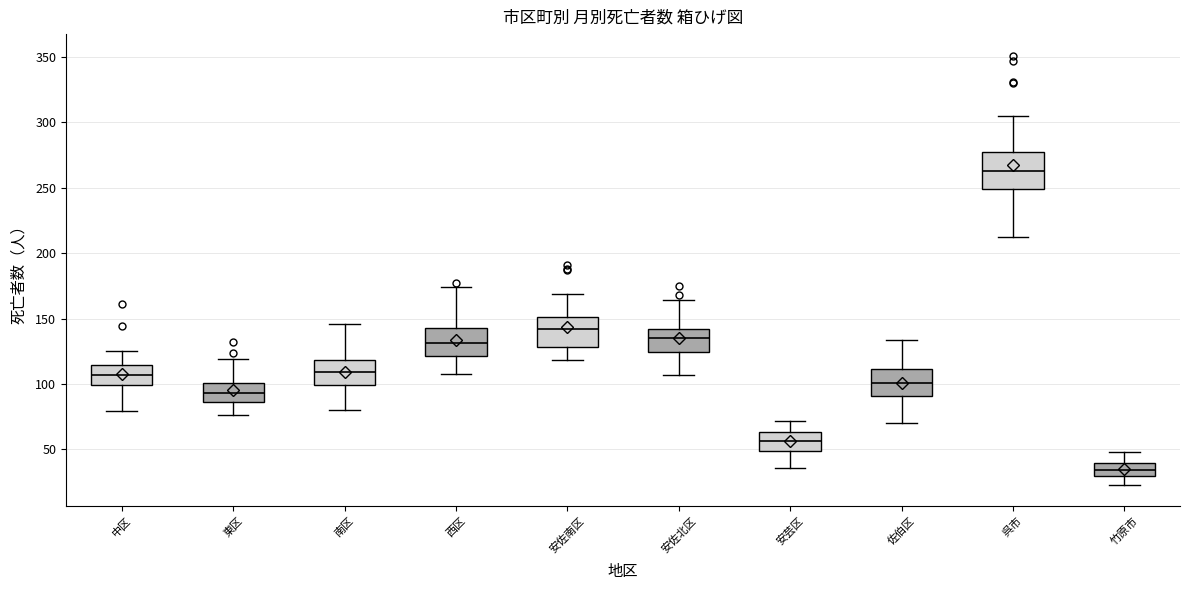

Where does the lower whisker of the box for 西区 end on the y-axis? The values are not printed on the chart, so give them approximately, as read against the axis.

110